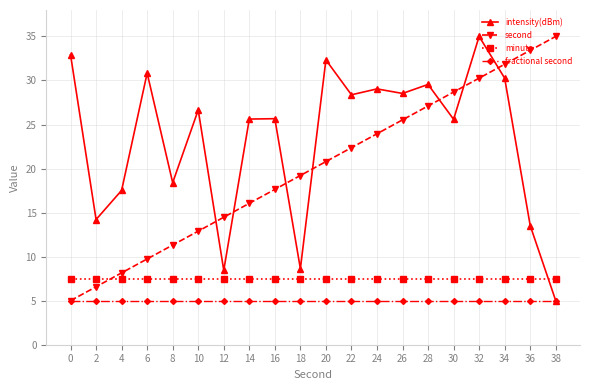

What is the difference between the maximum and minimum values in the intensity(dBm) series?

30.0